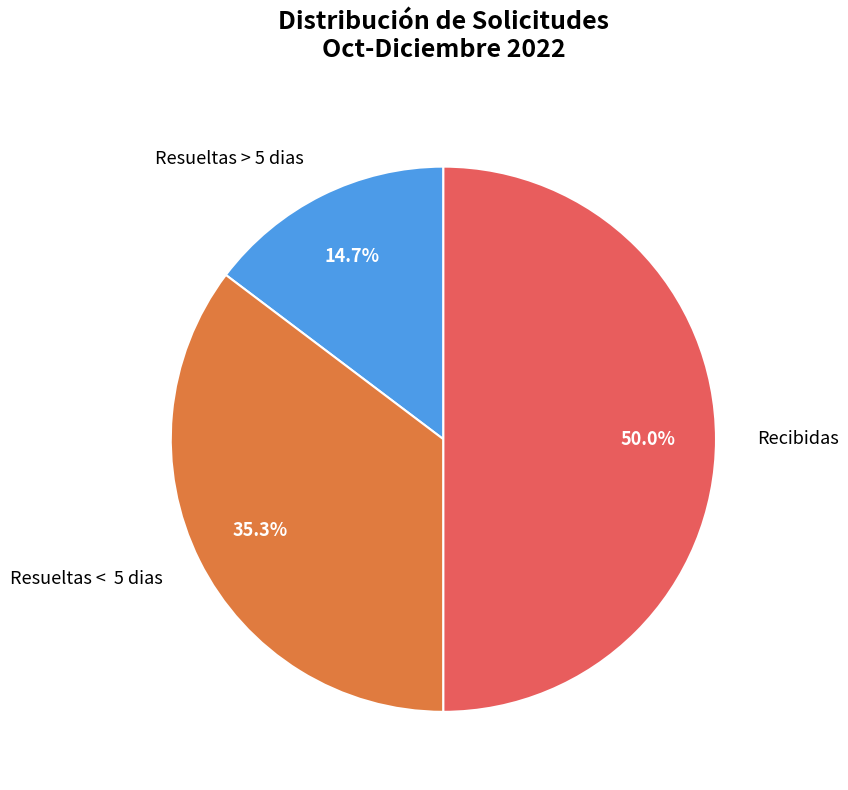

Rank the categories by value from lowest to highest.

Resueltas > 5 dias, Resueltas < 5 dias, Recibidas